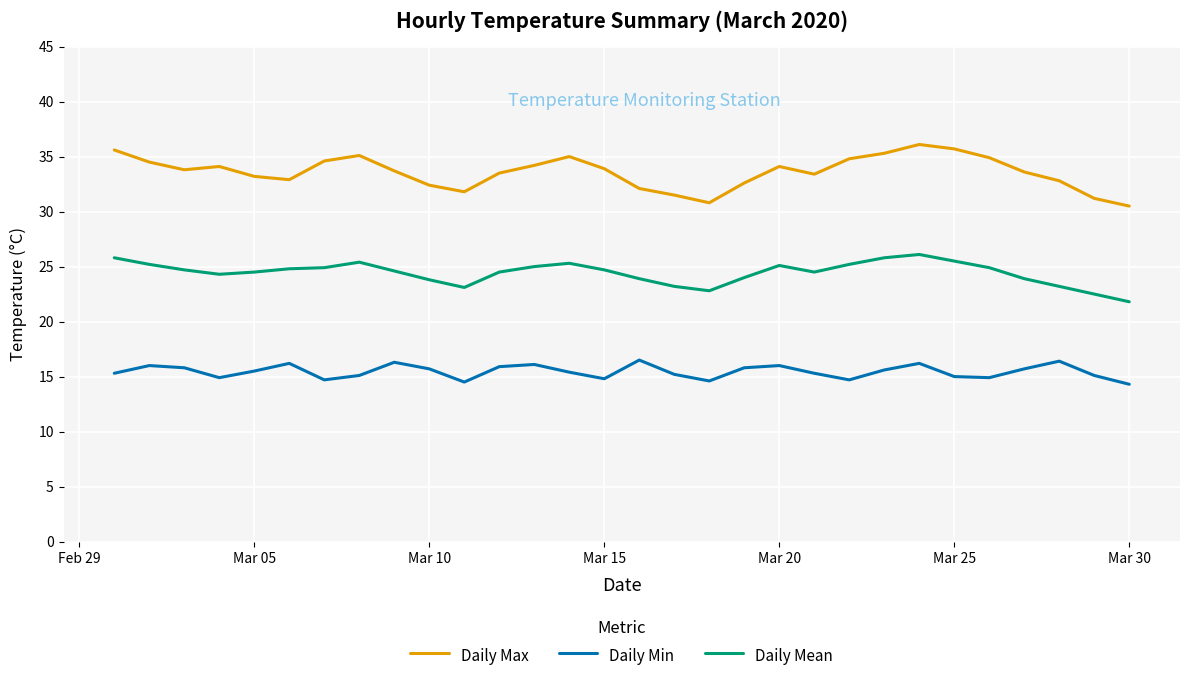

Which series has the largest total across all categories?

Daily Max